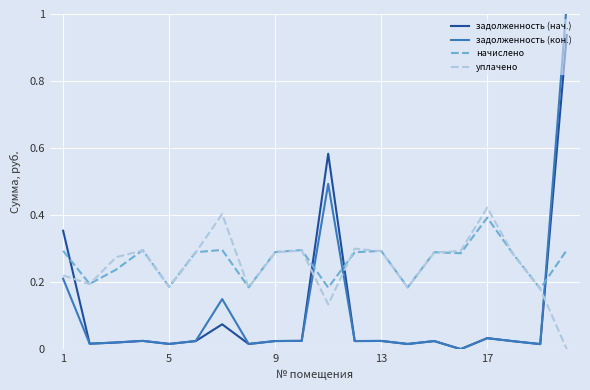

How many times do начислено and задолженность (нач.) cross each other?

4